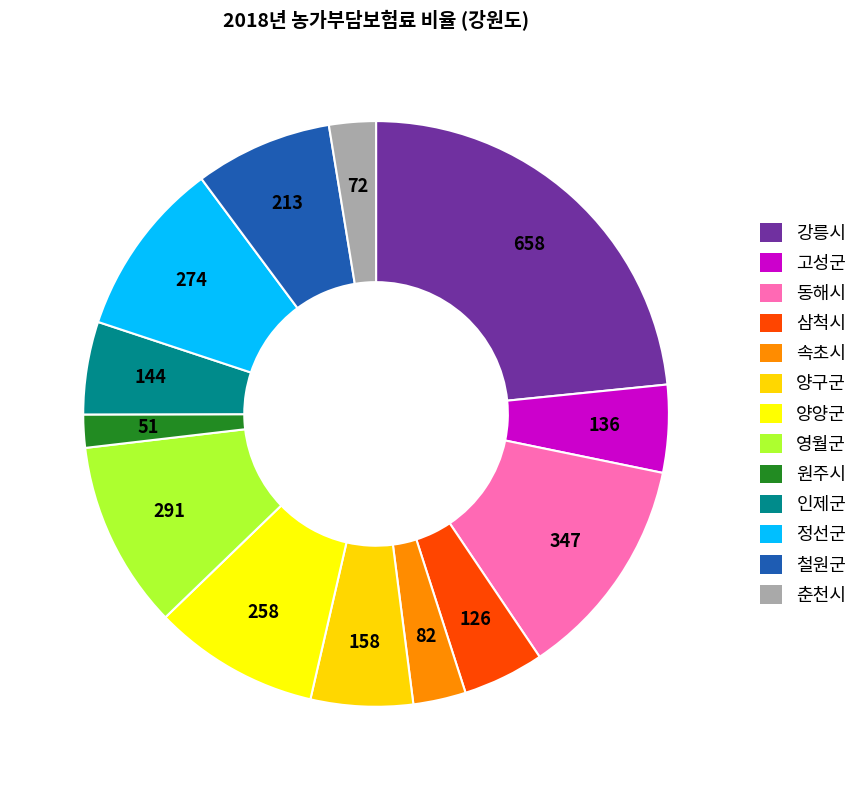

Which slice is the largest?

강릉시